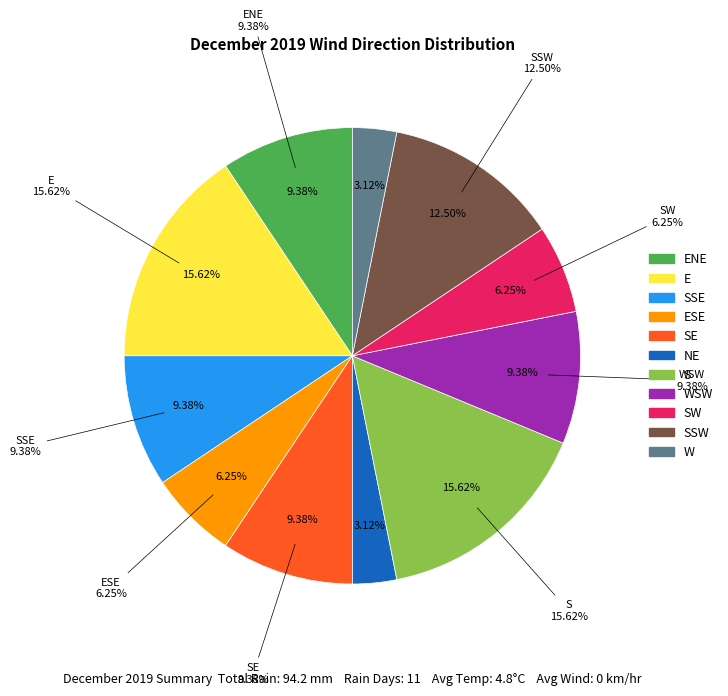

What is the largest slice in the pie chart?

E